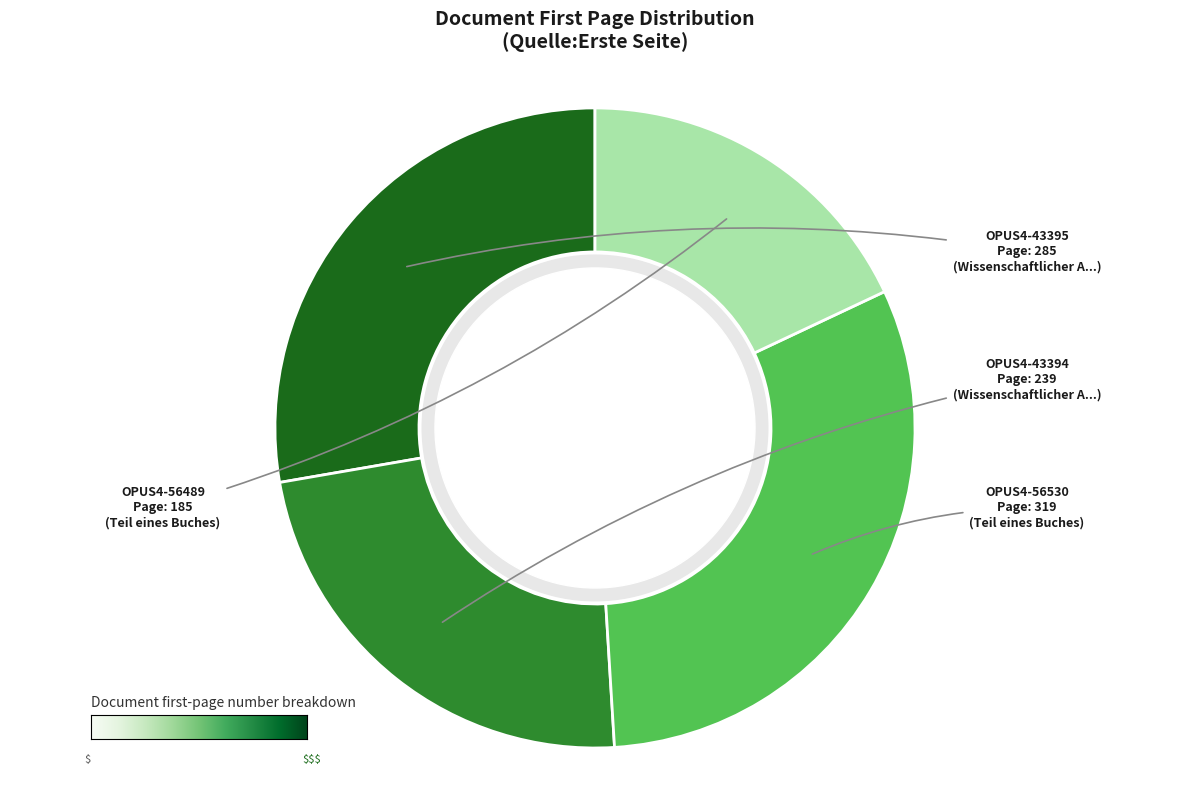

Do OPUS4-43395 and OPUS4-56489 together represent more than half of the pie?

No